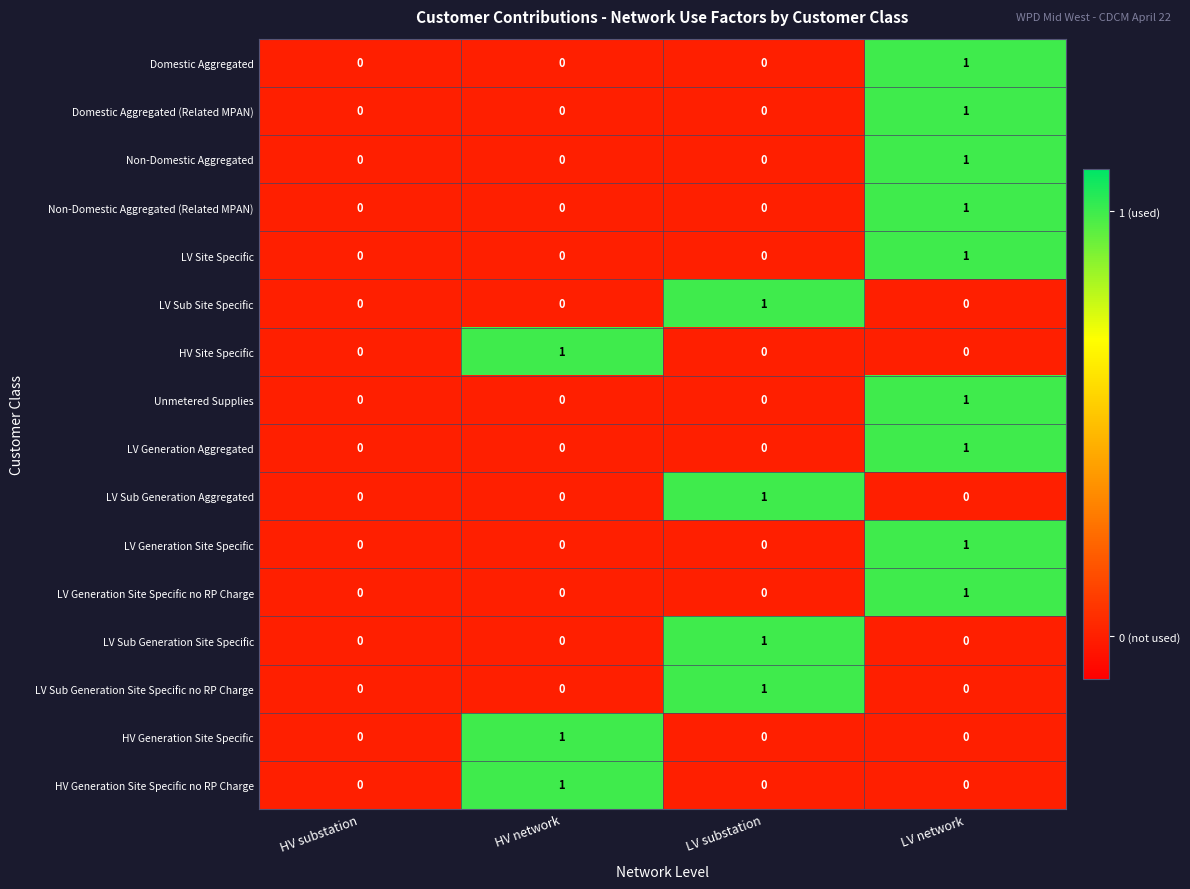

How many HV Site Specific values are between 0 and 1?

4